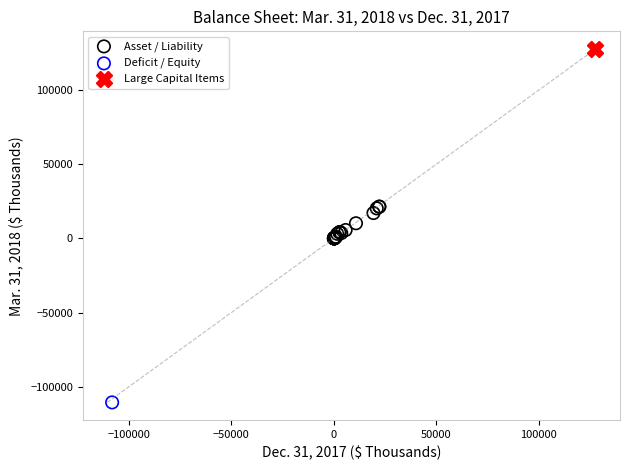

What are all the series names shown in the legend?

Asset / Liability, Deficit / Equity, Large Capital Items